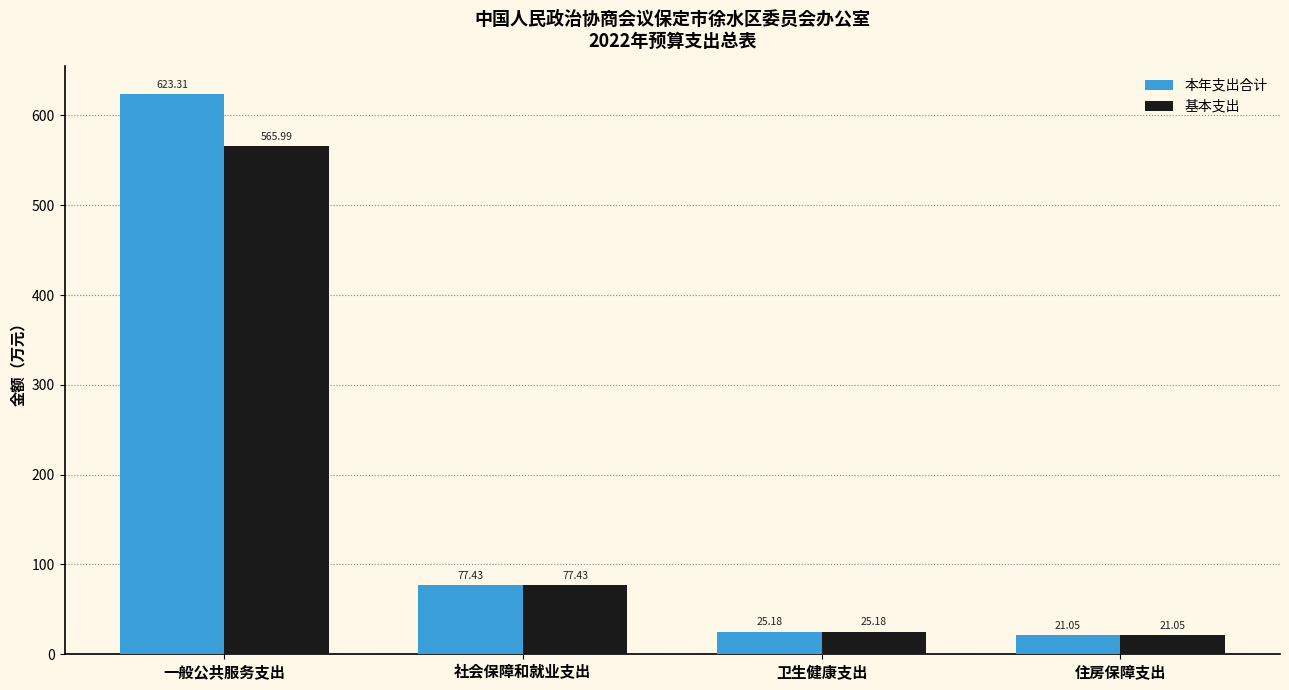

How many distinct data groups are displayed?

2